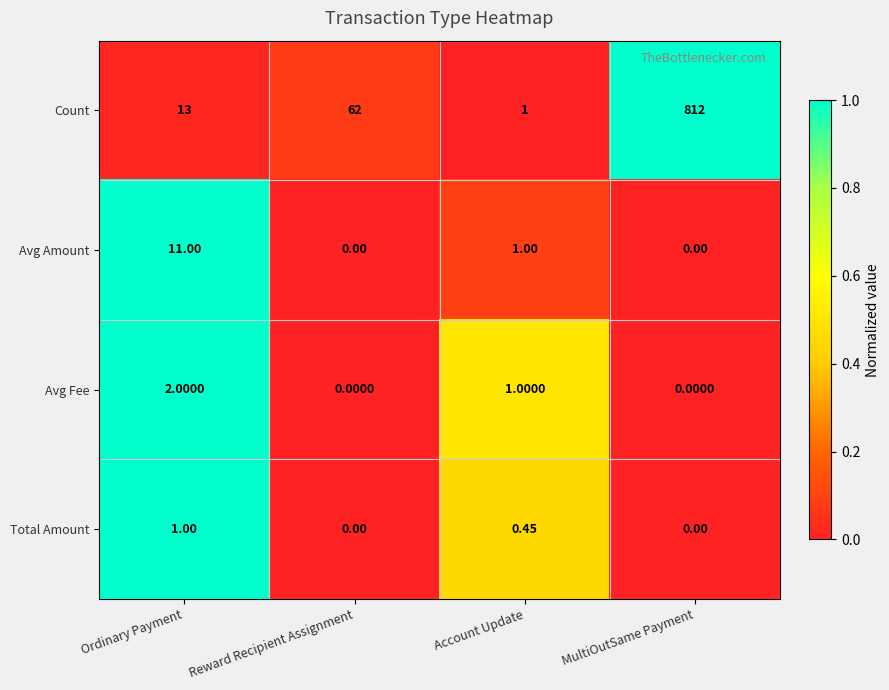

Between Reward Recipient Assignment and MultiOutSame Payment, which series saw the biggest shift?

Count